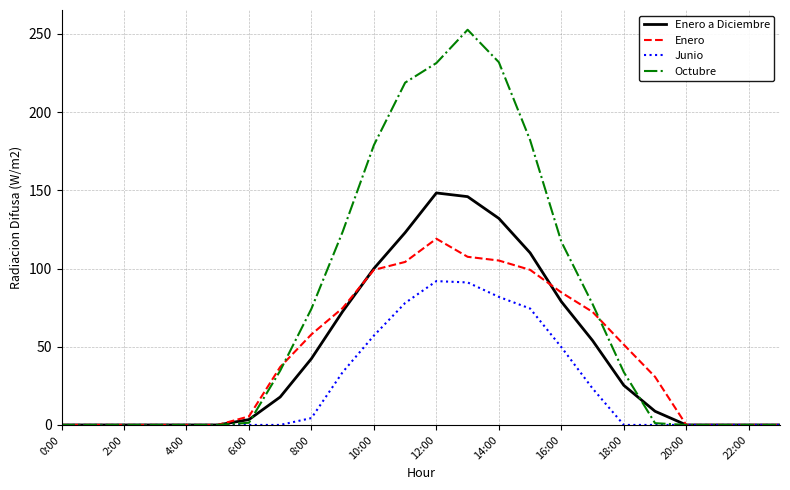

What is the sum of all Junio values?

585.8